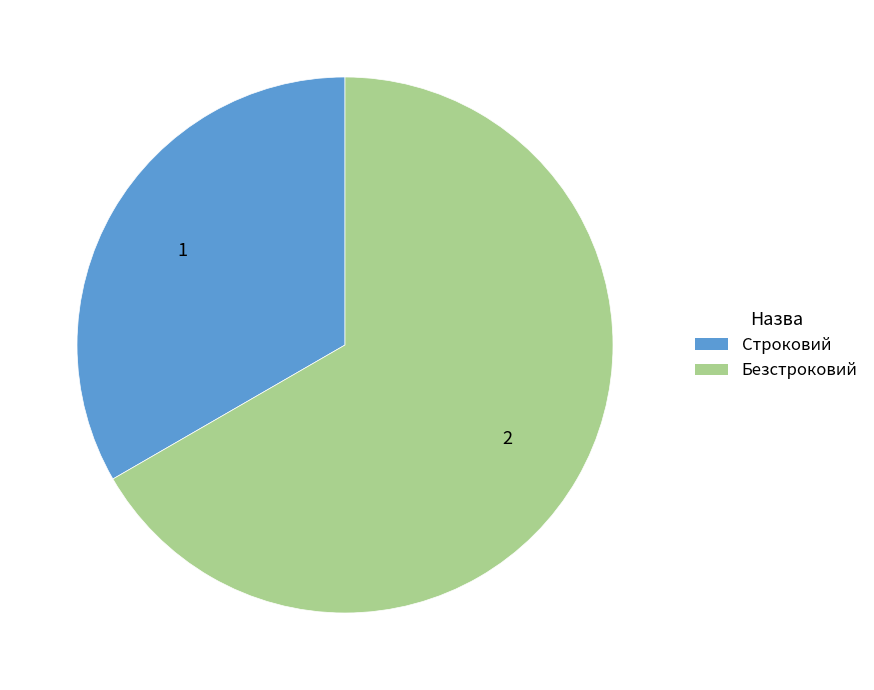

Approximately how many times larger is the value at Строковий compared to Безстроковий?

0.5